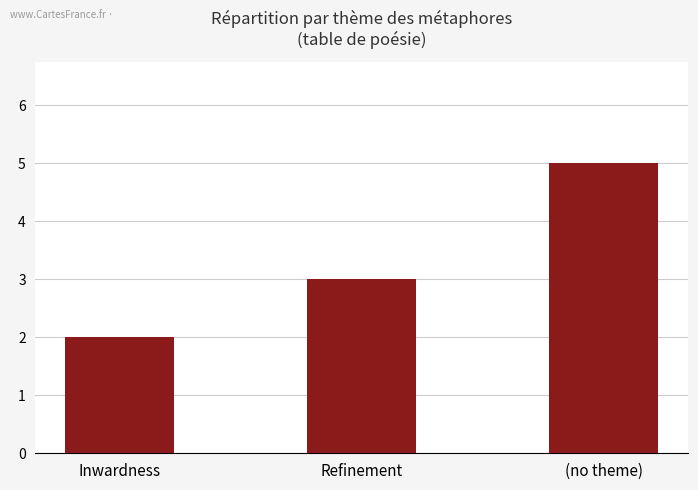

What is the smallest value displayed?

2